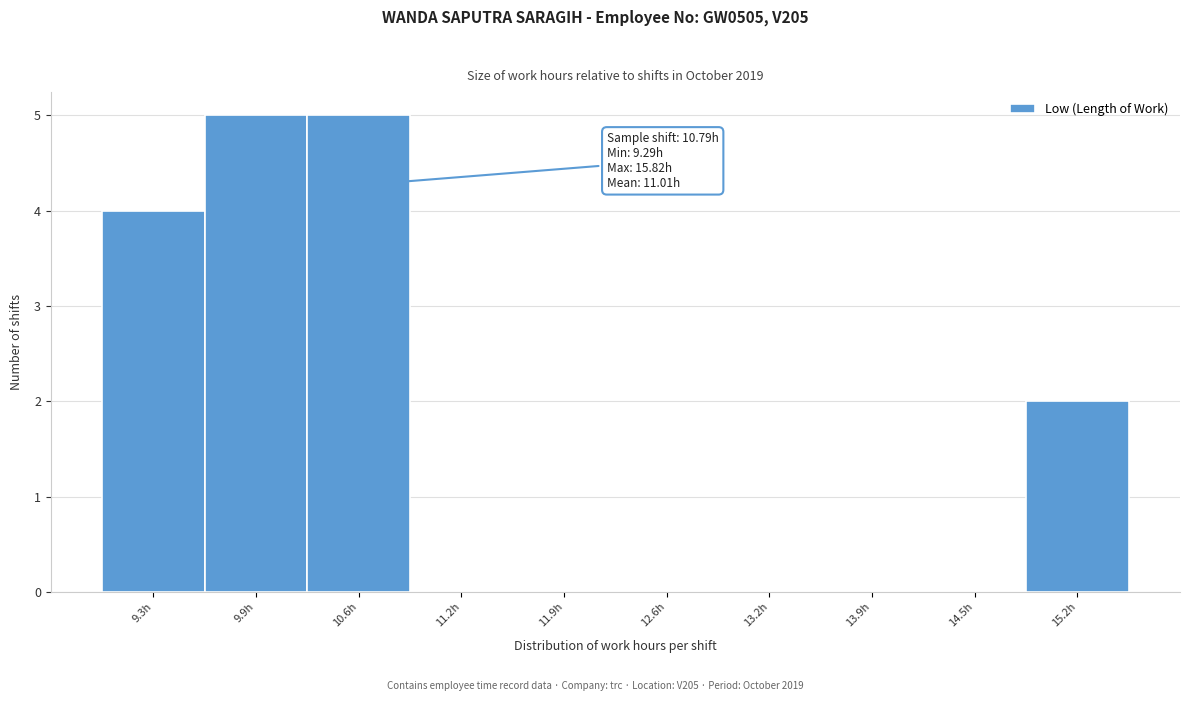

Reading right to left, list all the values displayed in this chart.

15.2h=2	14.5h=0	13.9h=0	13.2h=0	12.6h=0	11.9h=0	11.2h=0	10.6h=5	9.9h=5	9.3h=4